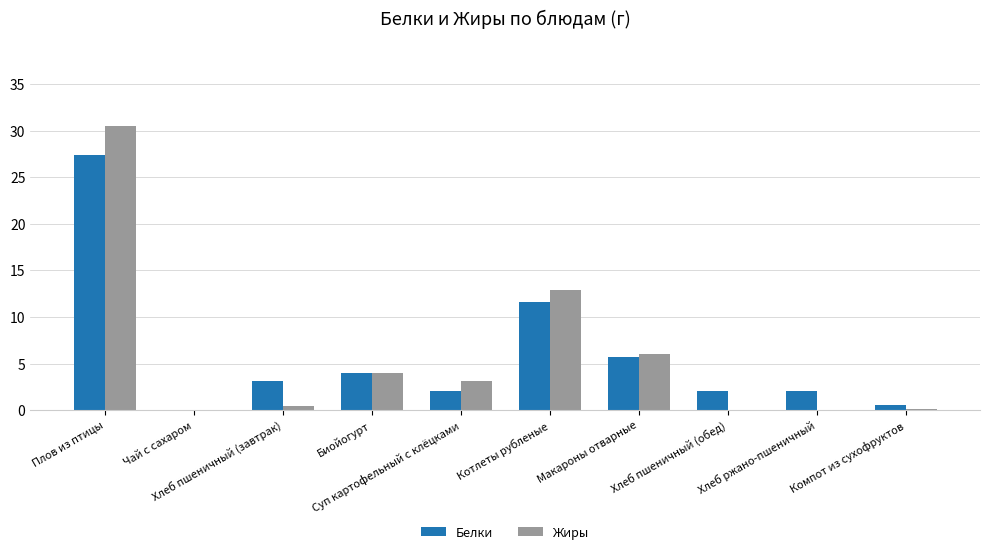

What is the highest value of the Белки series?

27.4